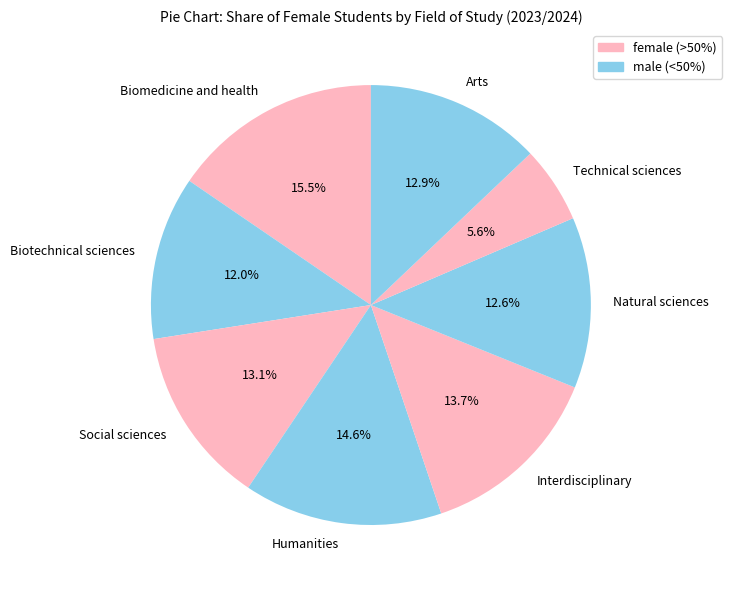

Is there any slice that represents more than half of the pie?

No